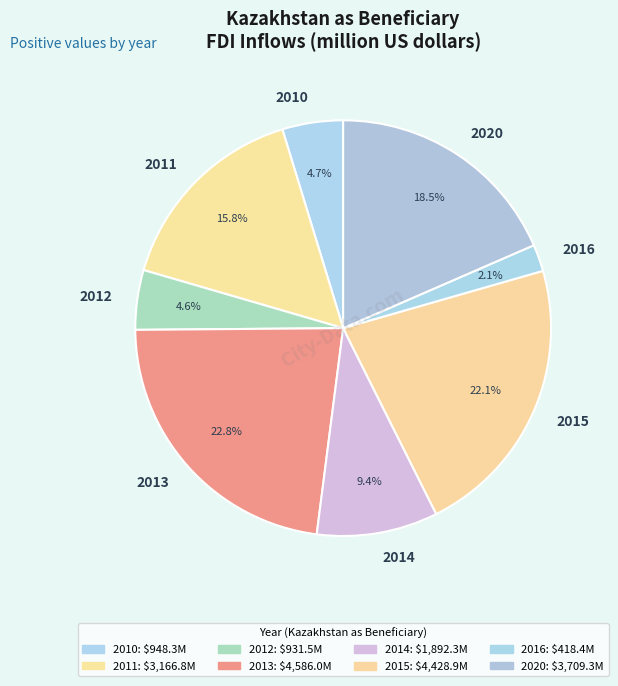

Does any single category account for the majority?

No